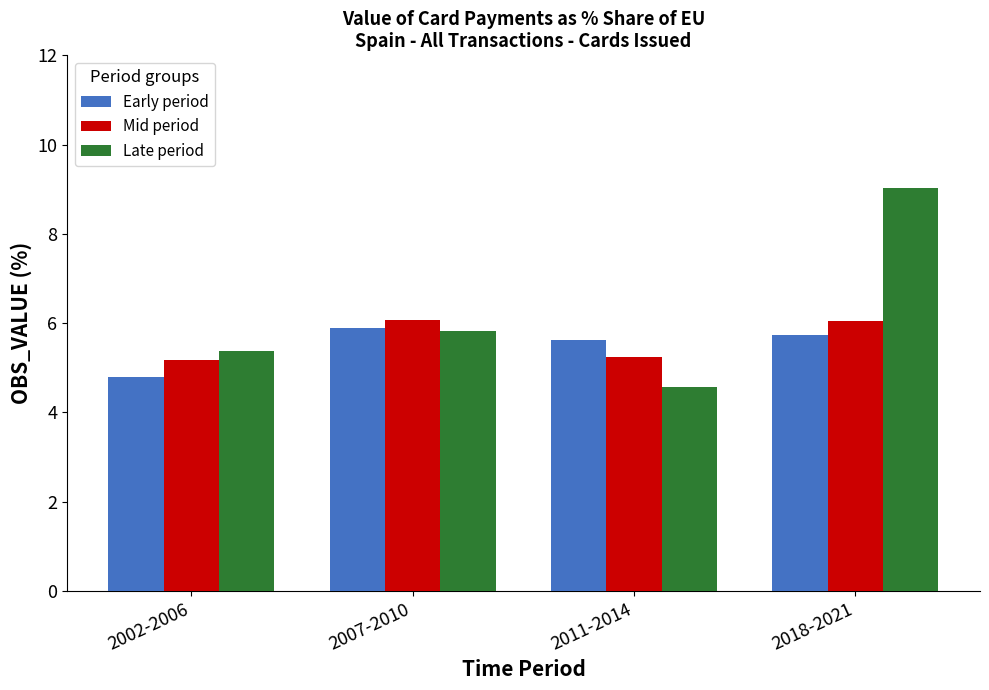

What is the difference between the maximum and second lowest values in the Late period series?

3.7